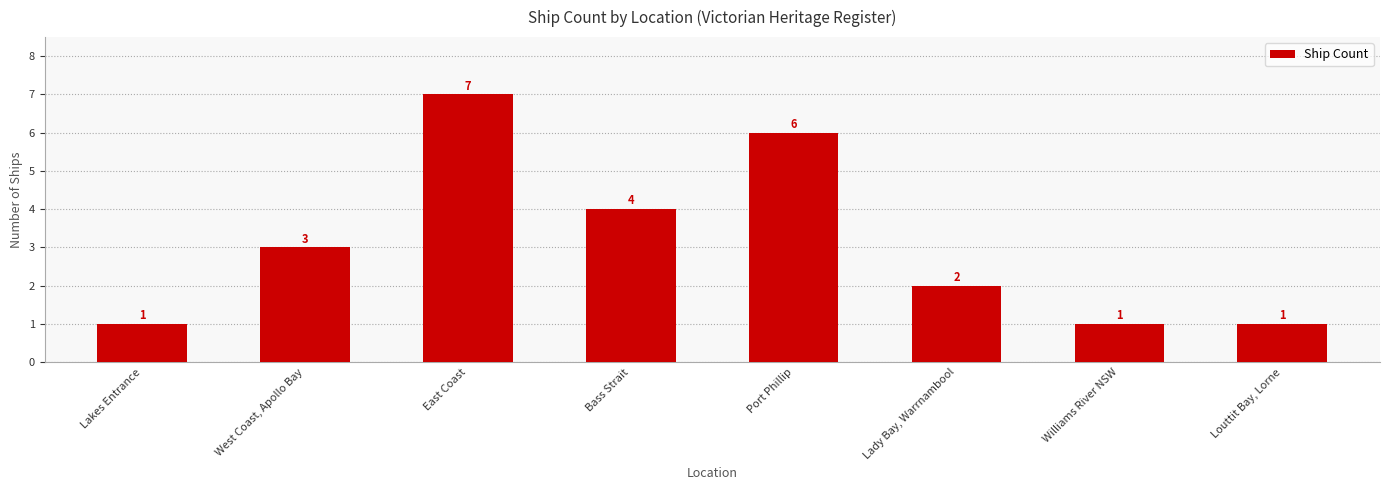

What is the value of the 7th bar from the left?

1